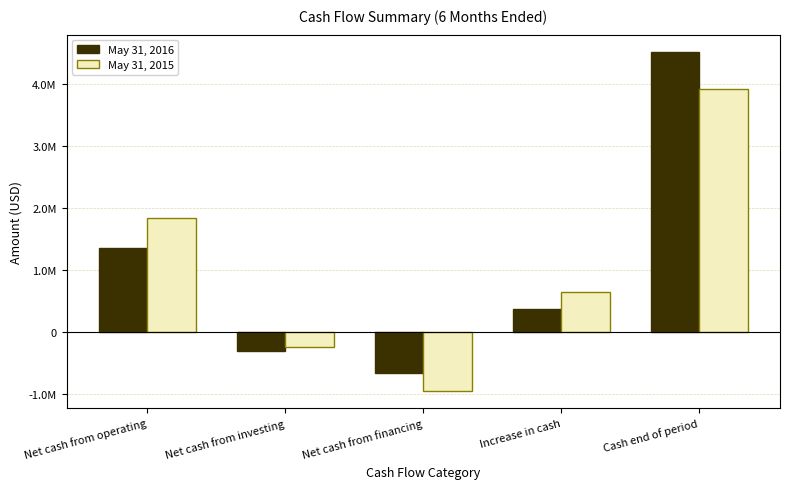

Read the May 31, 2015 value at Net cash from investing, to the nearest 10.

-244470